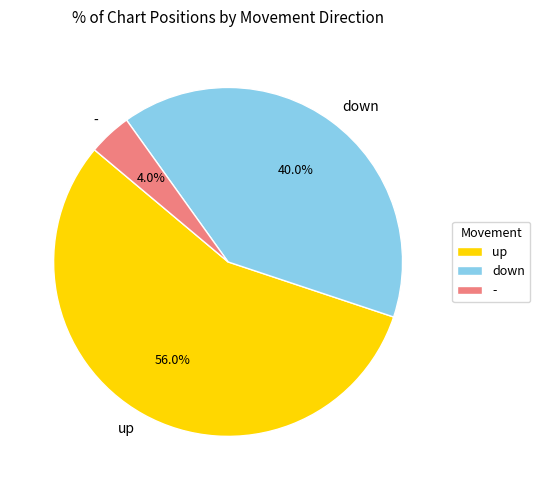

What is the largest slice in the pie chart?

up